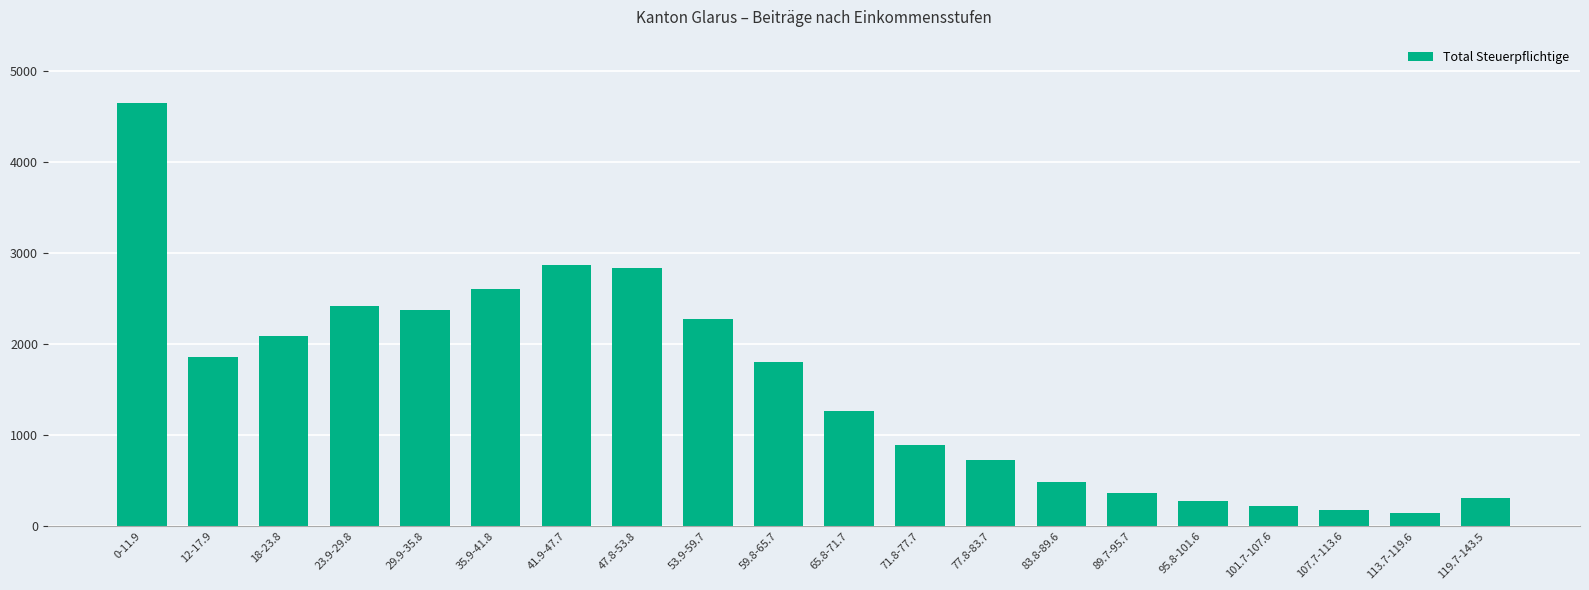

What is the value of the 9th bar from the left?

2275